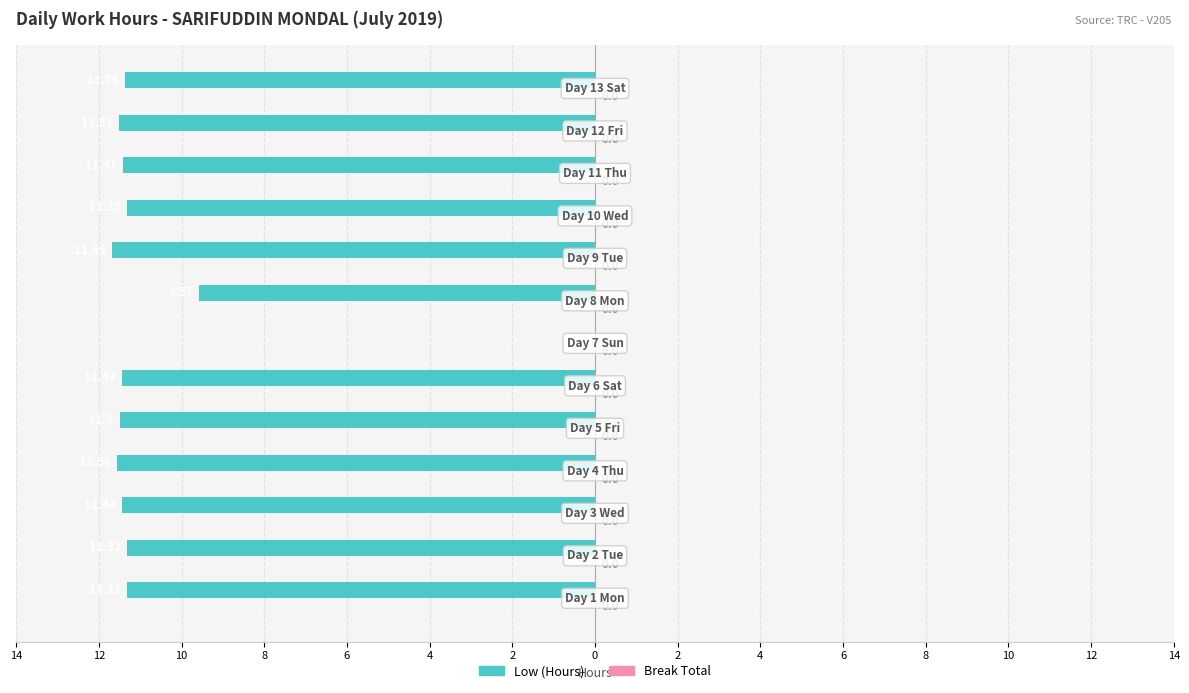

What is the minimum value shown in the chart?

-11.7